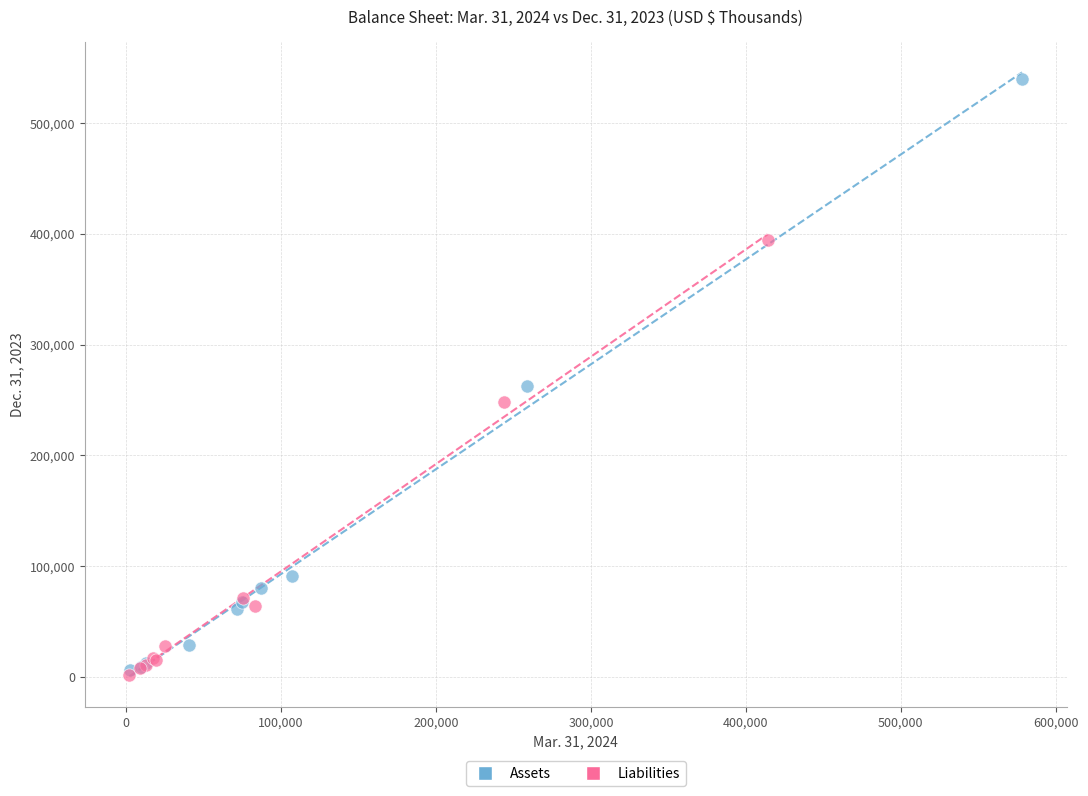

Which series has the widest spread of Y values?

Assets